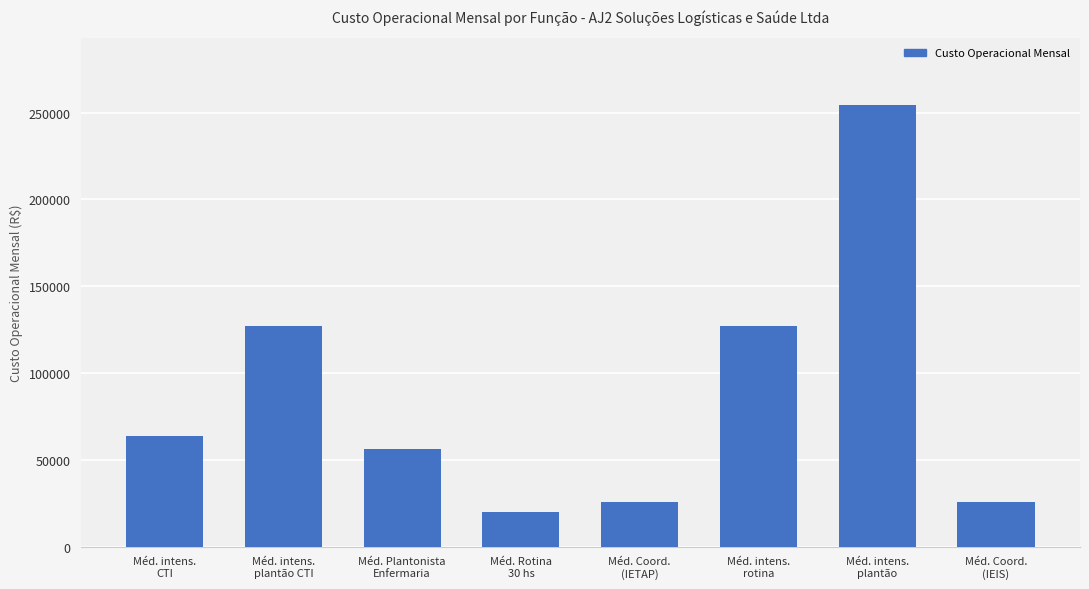

What is the greatest value displayed?

254609.0